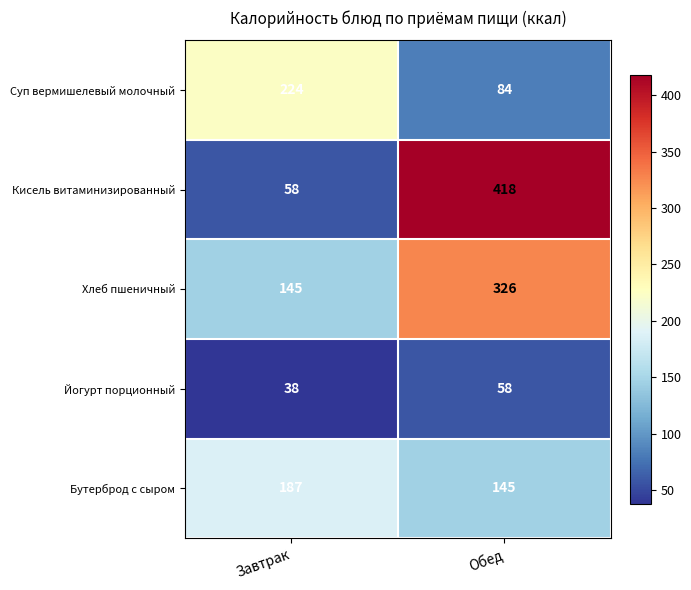

What is the total value across all series at Завтрак?

652